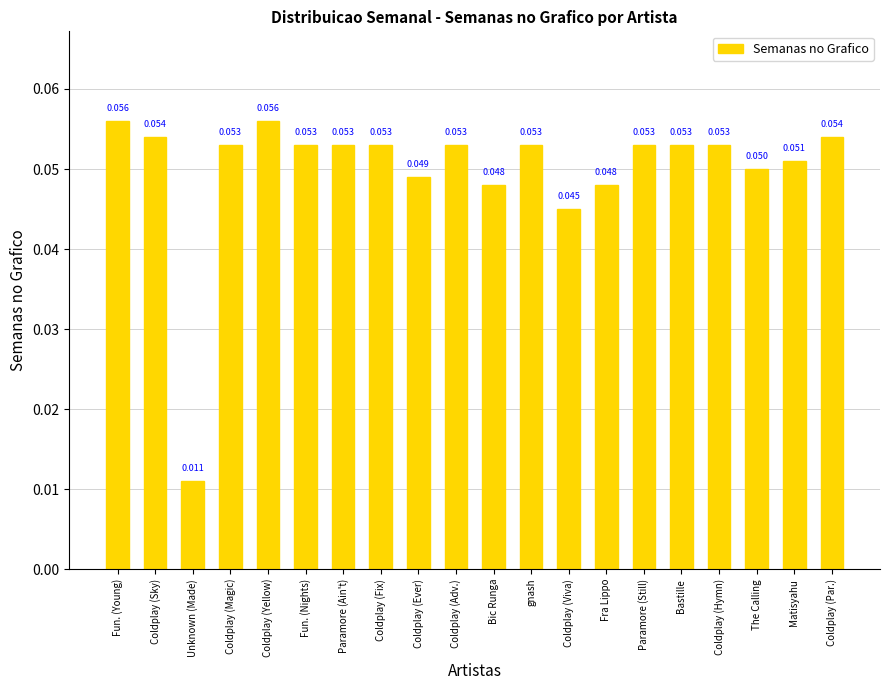

Which has a higher value, Matisyahu or gnash?

gnash